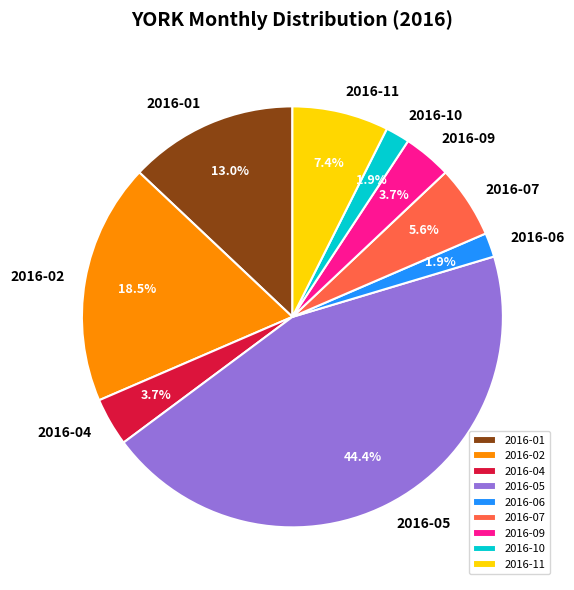

To the nearest percent, what portion does 2016-07 represent?

6%